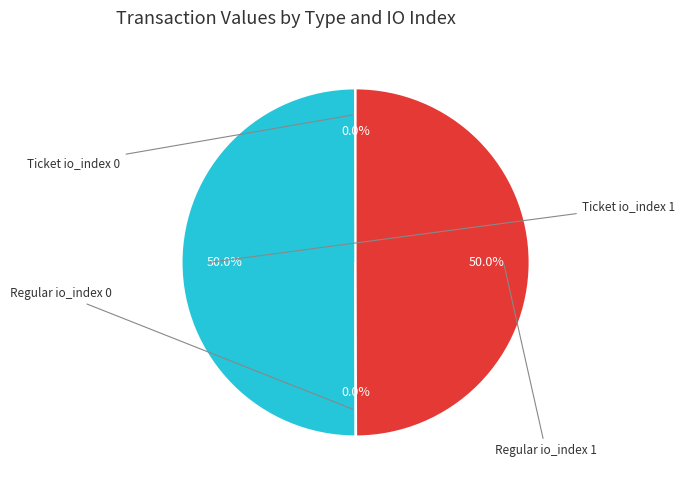

Is there any slice that represents more than half of the pie?

No